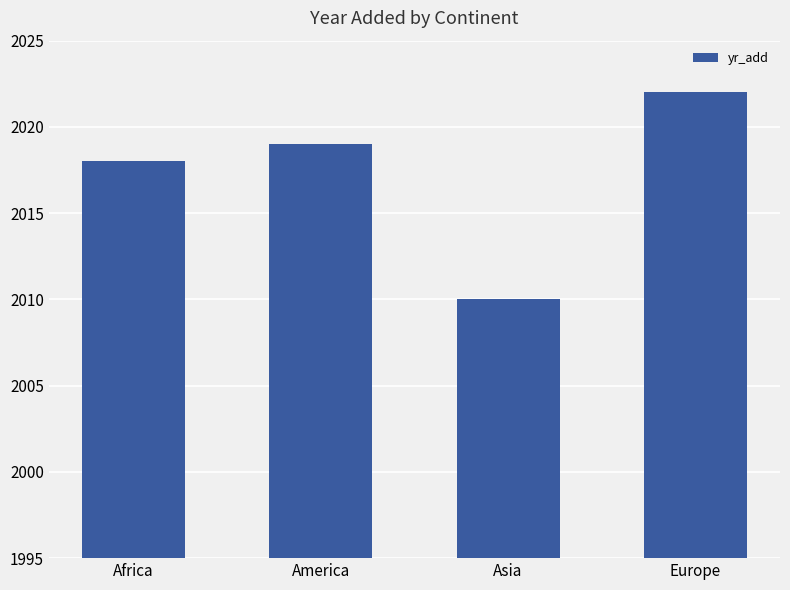

Reading left to right, extract all data points from this chart.

Africa=2018	America=2019	Asia=2010	Europe=2022